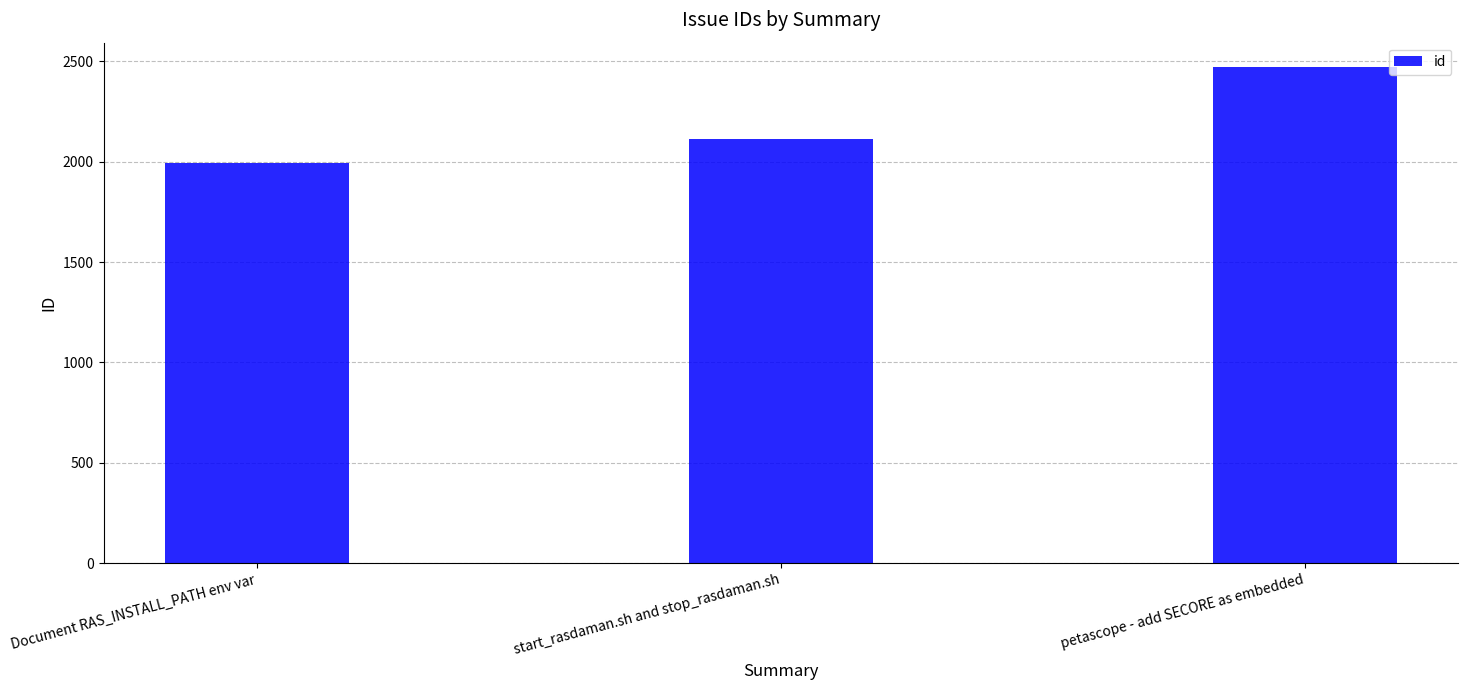

Which has a higher value, Document RAS_INSTALL_PATH env var or start_rasdaman.sh and stop_rasdaman.sh?

start_rasdaman.sh and stop_rasdaman.sh